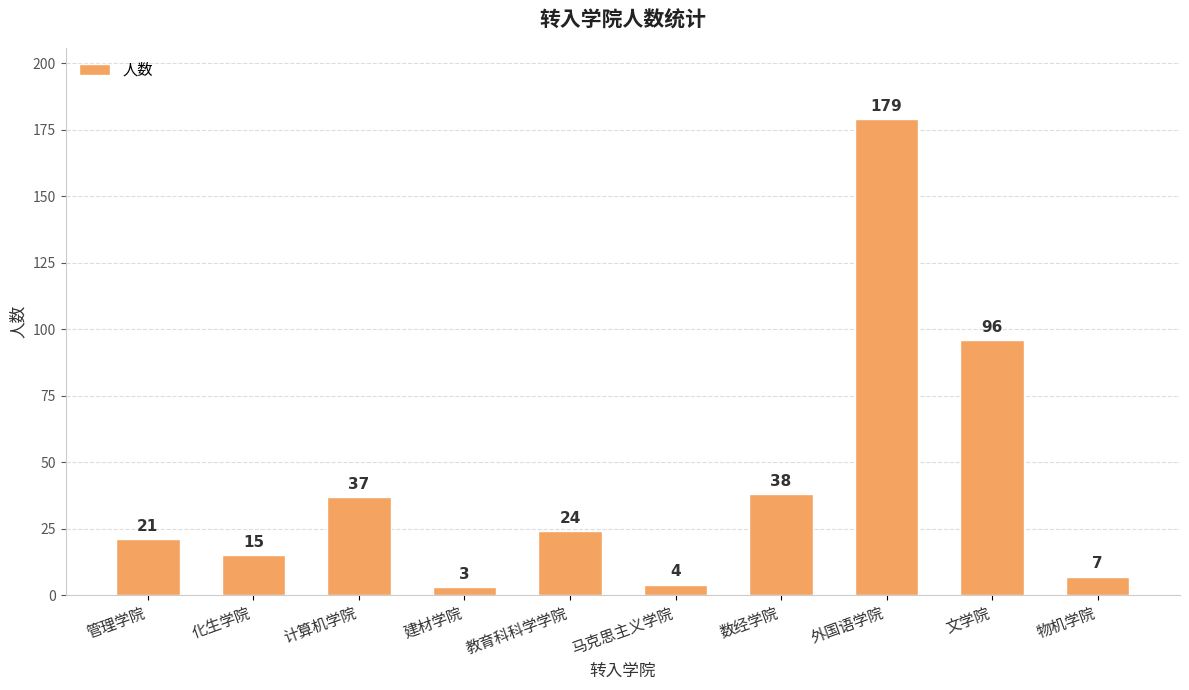

What is the sum of the values at 管理学院 and 物机学院?

28